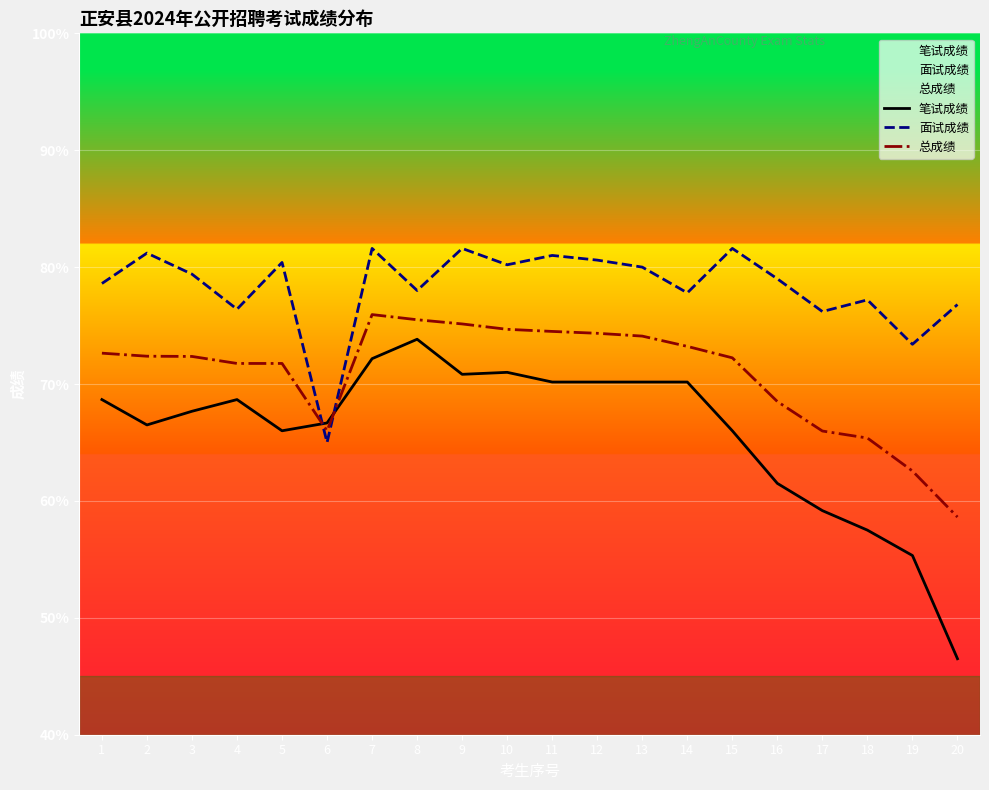

Reading left to right, transcribe all the data shown in this chart.

笔试成绩: 68.7	66.5	67.7	68.7	66.0	66.7	72.2	73.8	70.8	71.0	70.2	70.2	70.2	70.2	66.0	61.5	59.2	57.5	55.3	46.5
面试成绩: 78.6	81.2	79.4	76.4	80.4	65.0	81.6	78.0	81.6	80.2	81.0	80.6	80.0	77.8	81.6	79.0	76.2	77.2	73.4	76.8
总成绩: 72.6	72.4	72.4	71.8	71.8	66.0	75.9	75.5	75.1	74.7	74.5	74.3	74.1	73.2	72.2	68.5	66.0	65.4	62.6	58.6